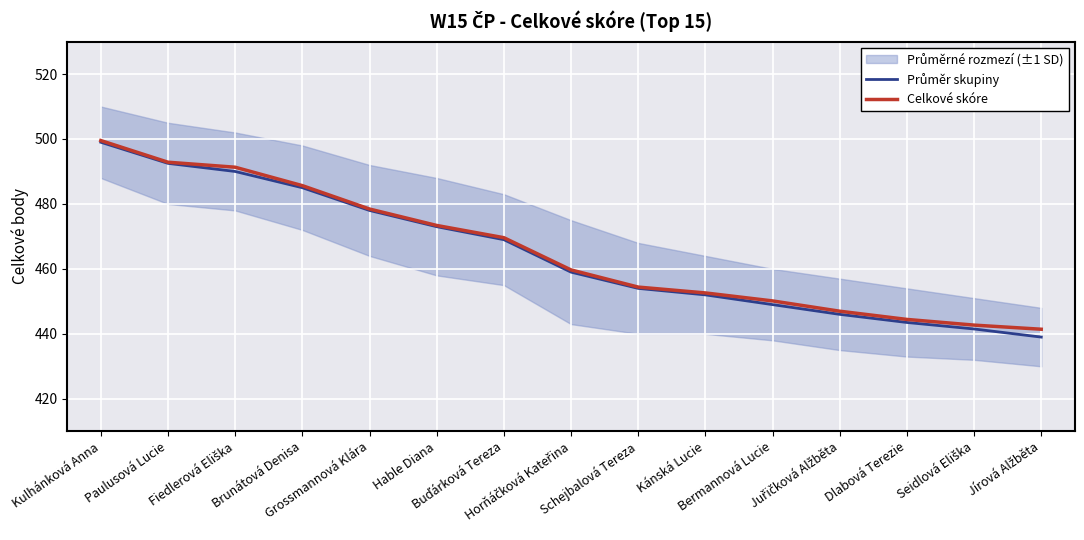

What is the minimum value shown in the chart?

439.0